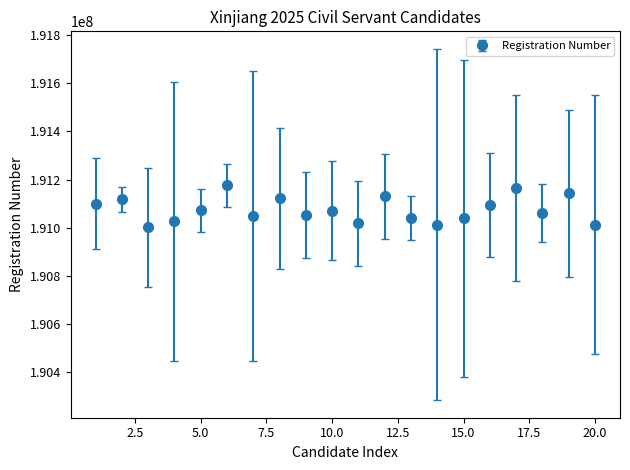

What is the average value?

191074965